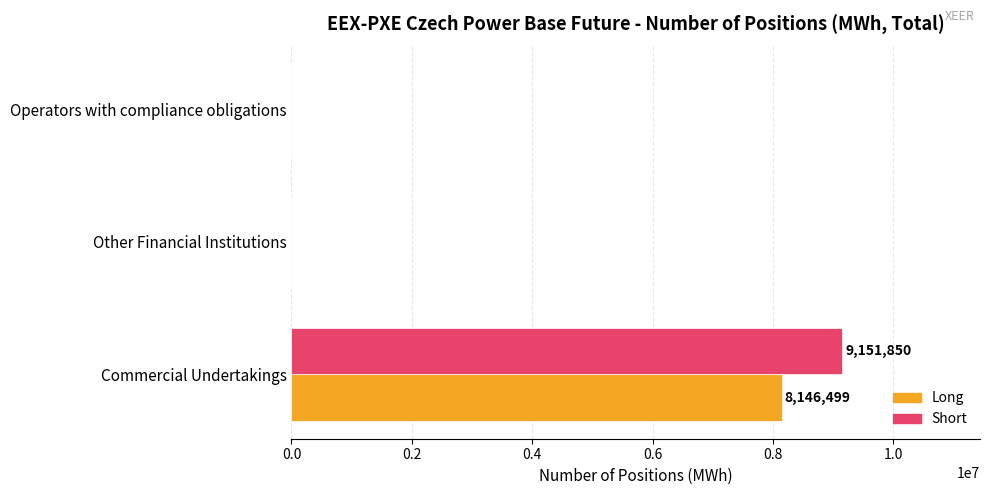

What is the greatest value displayed?

9151850